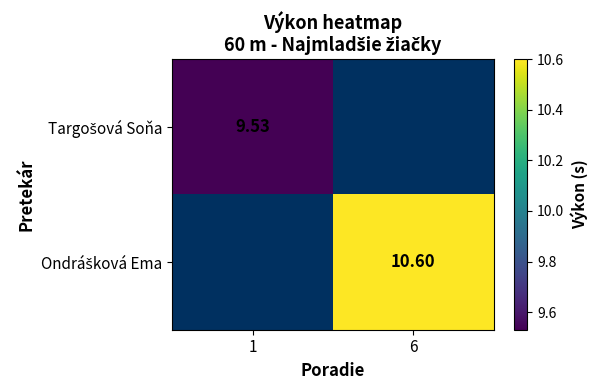

How many data points in Ondrášková Ema are above 10?

1